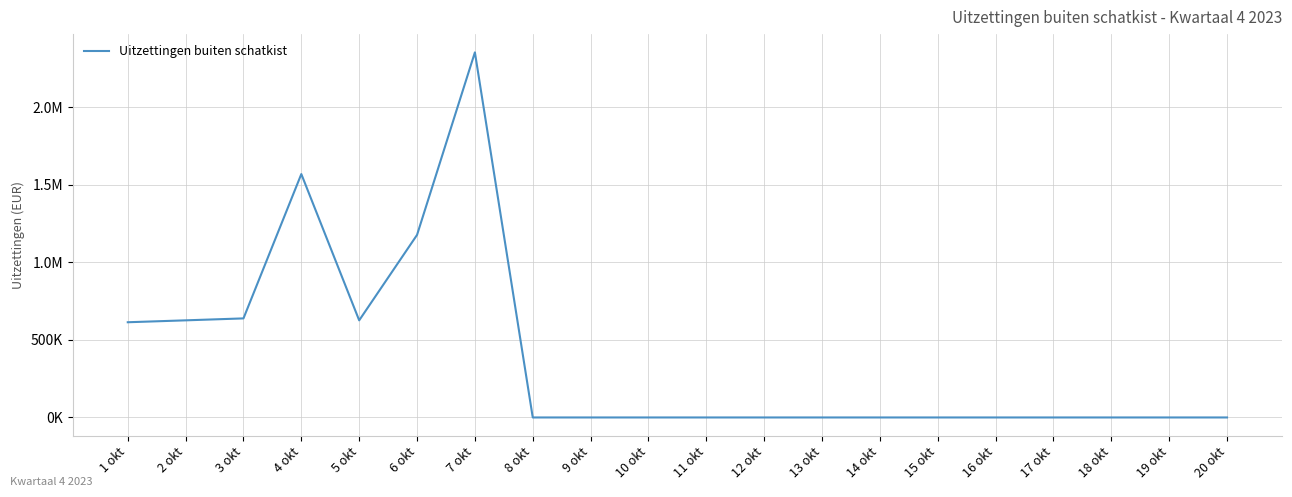

Is this an area chart (filled region under the line)?

No